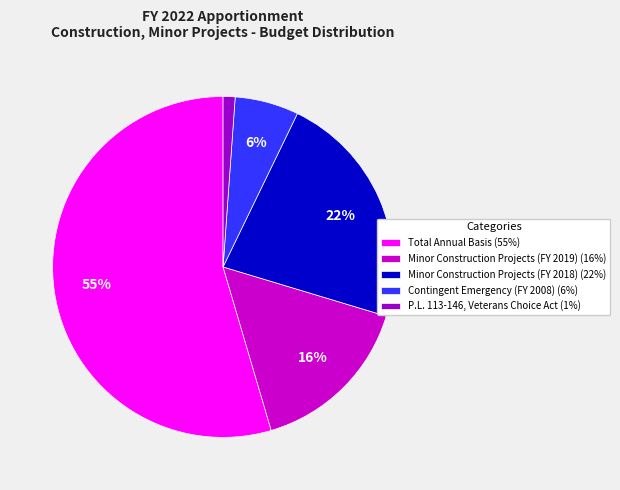

To the nearest percent, what percentage of the pie is Contingent Emergency (FY 2008)?

6%